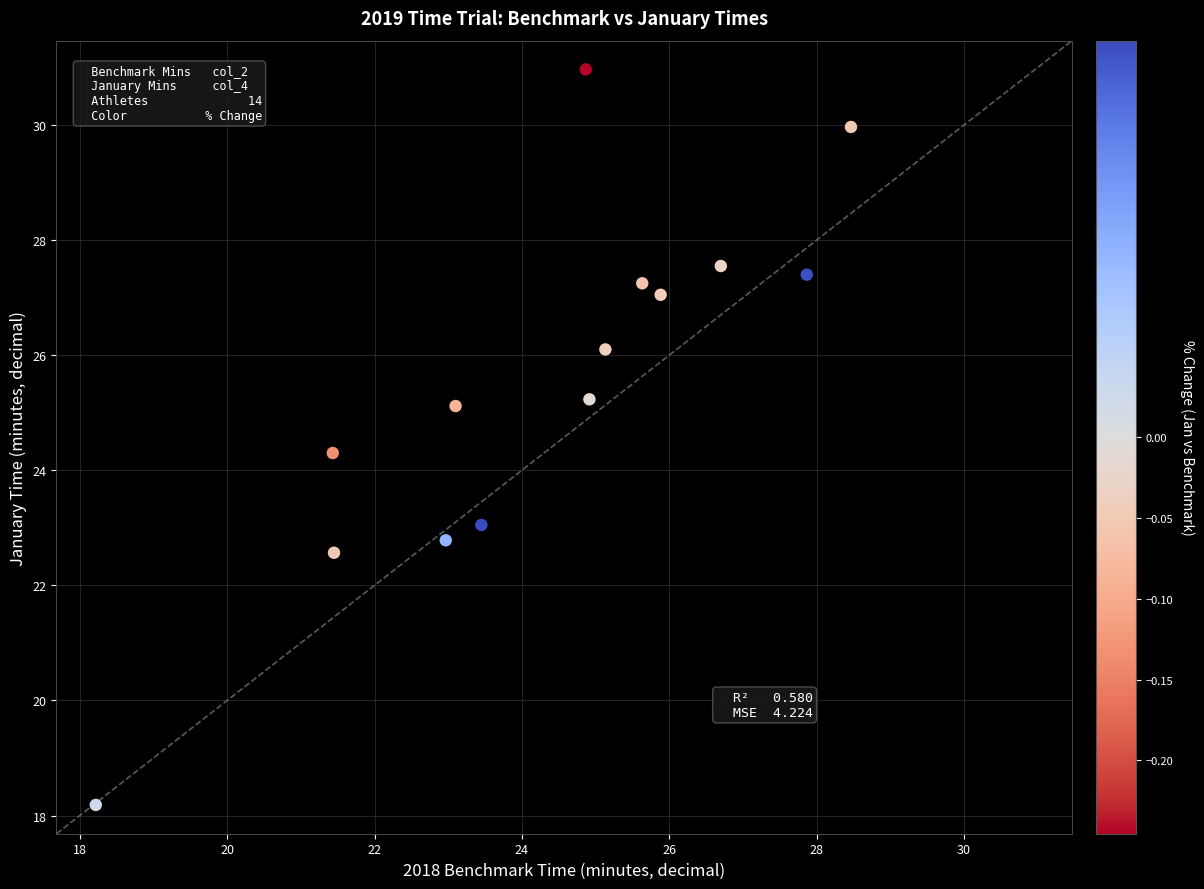

What Y value in the scatter plot is closest to 24?

24.3